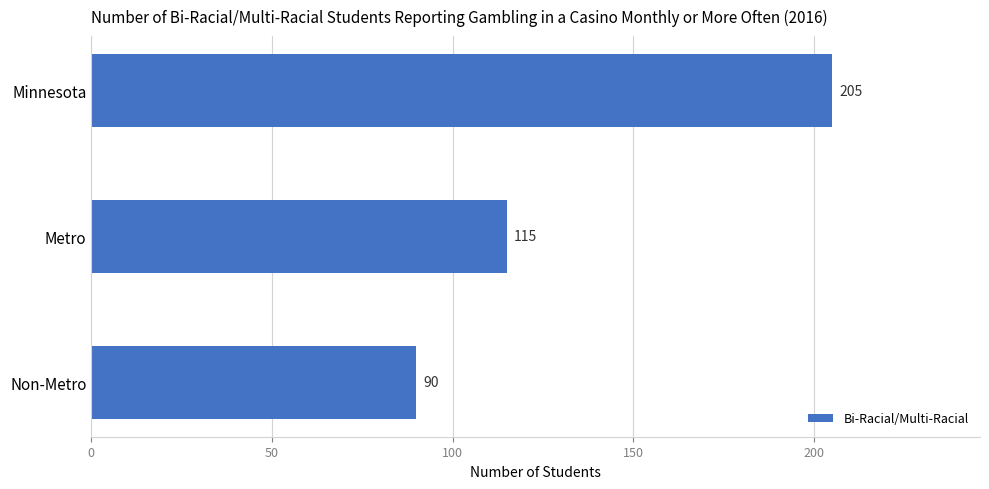

What is the difference between the maximum and second lowest values?

90